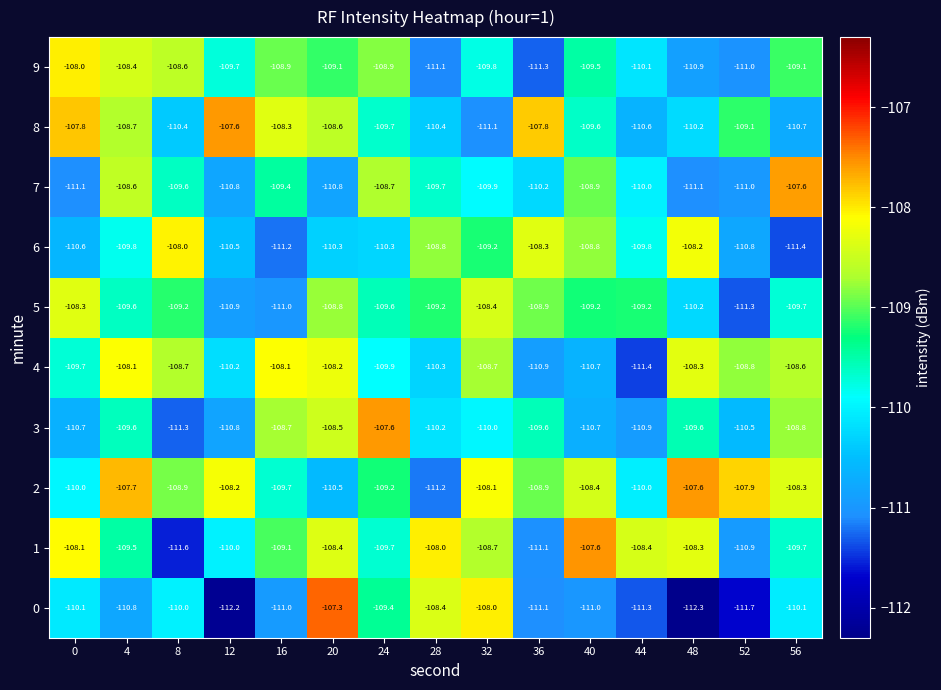

At which label does 4 reach its minimum?

44